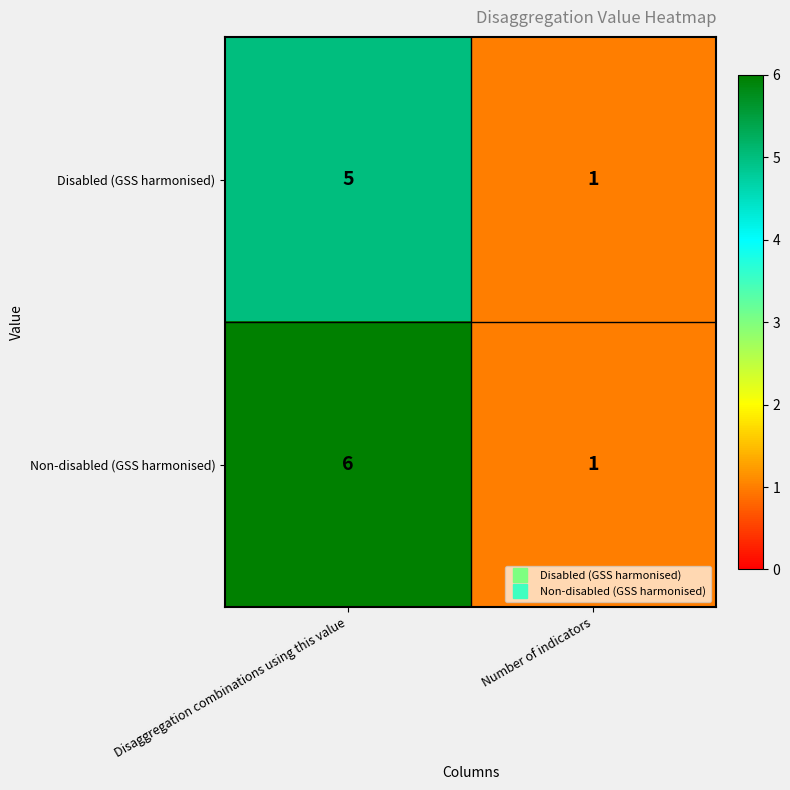

Where is Non-disabled (GSS harmonised) nearest to the value 3?

Number of indicators